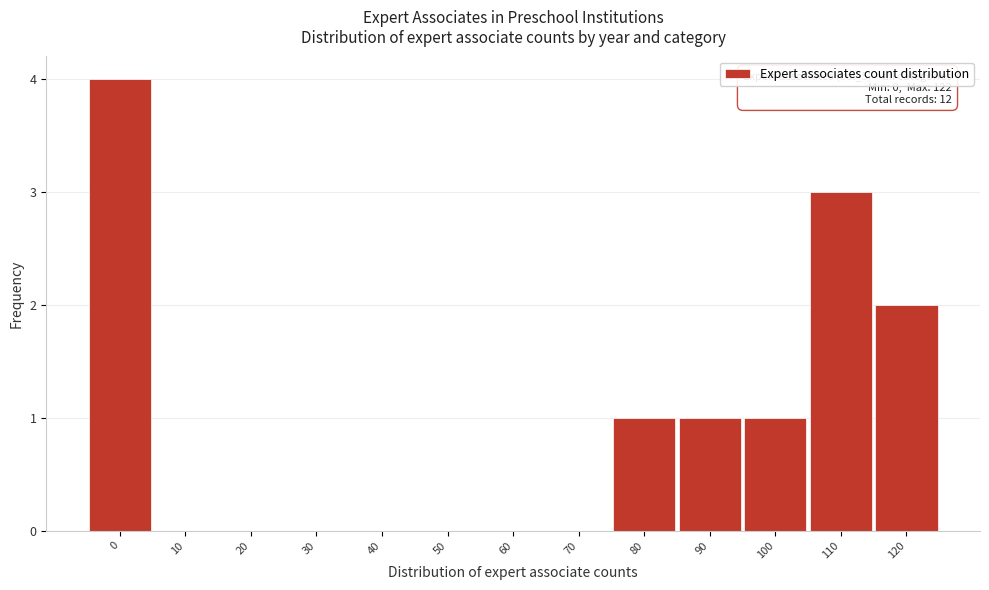

Reading left to right, extract all data points from this chart.

0=4	10=0	20=0	30=0	40=0	50=0	60=0	70=0	80=1	90=1	100=1	110=3	120=2